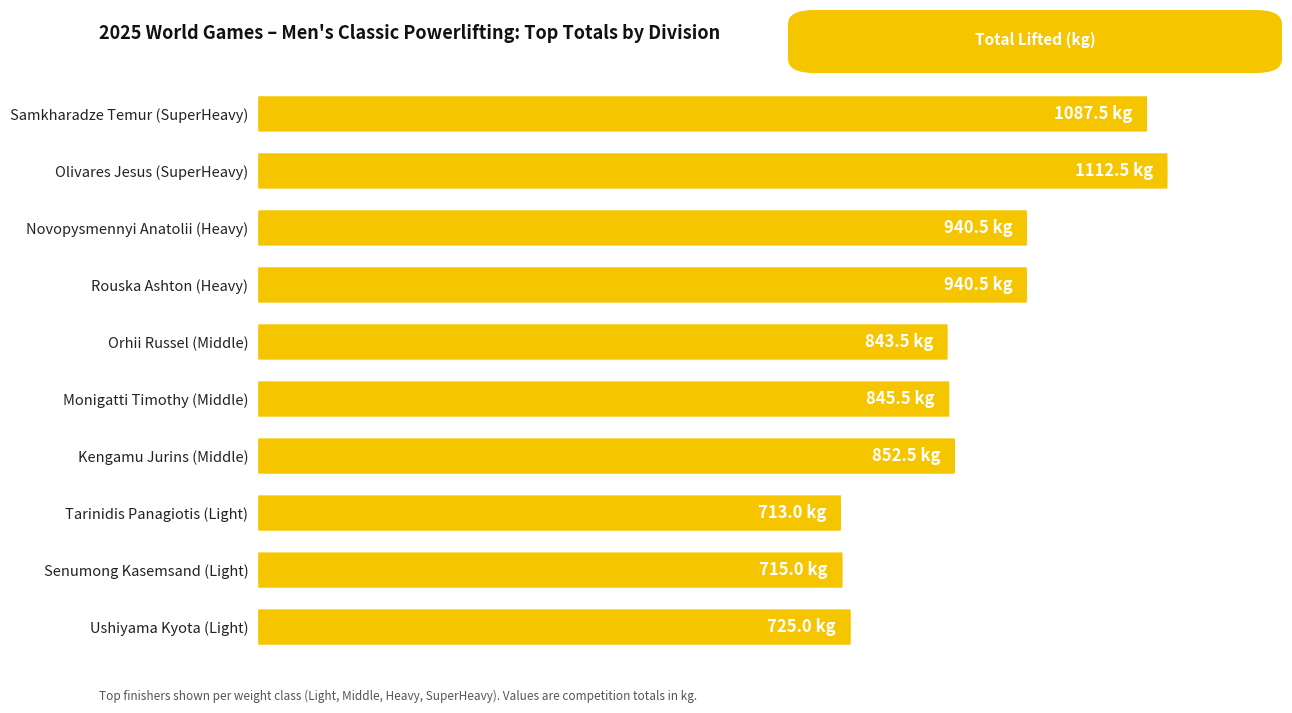

What is the maximum value shown in the chart?

1112.5